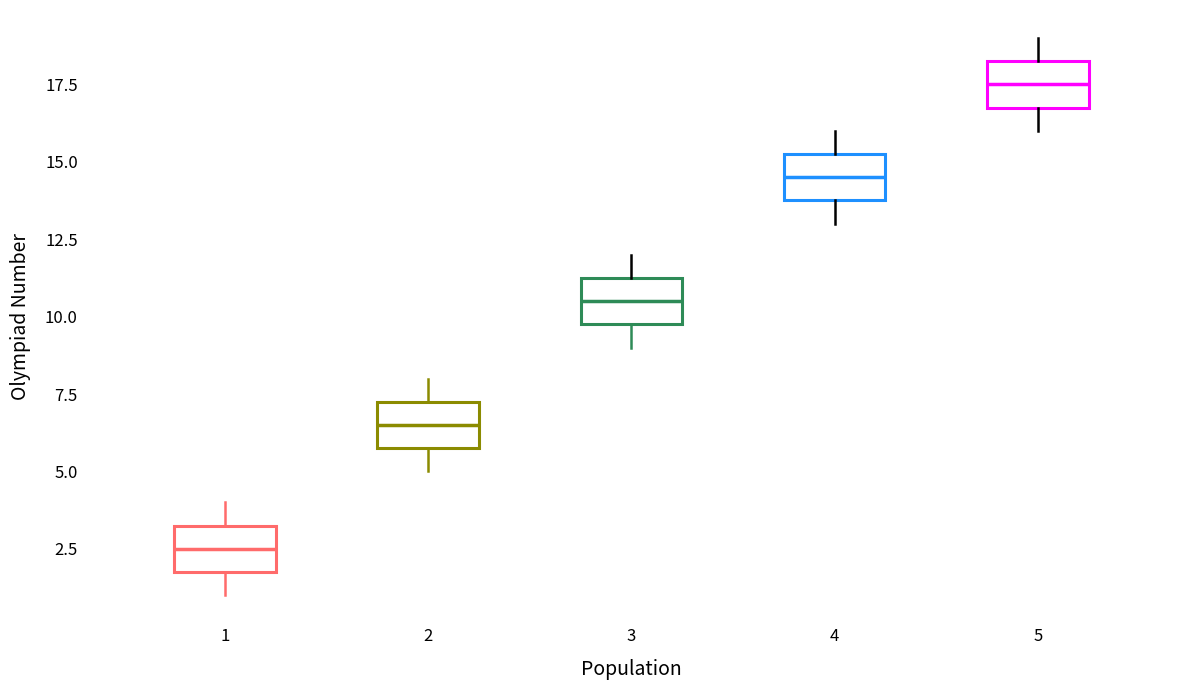

Which box's median line is the highest?

5